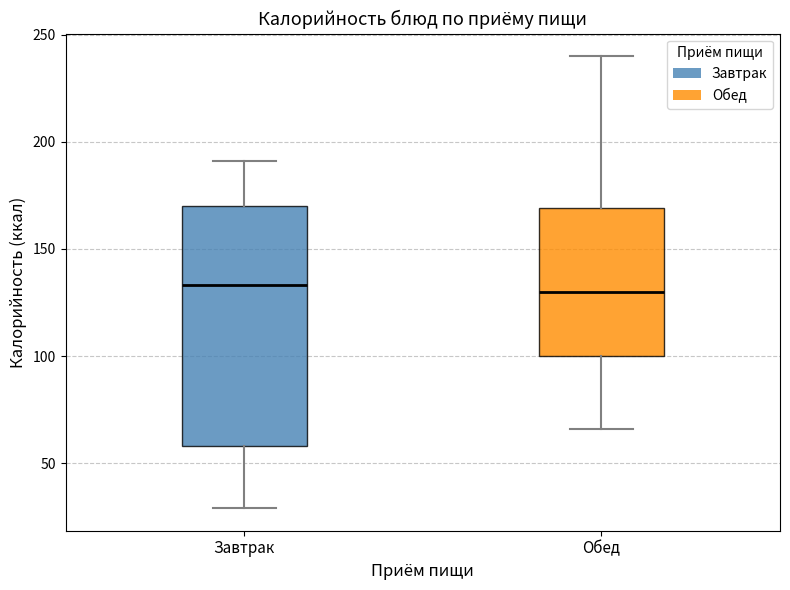

Reading left to right, transcribe this box plot: for each box, give where its median line is, the range the box spans, and where its two whiskers end, as read against the y-axis. The values are not printed on the chart, so give them approximately, as read against the axis.

Завтрак: median 135, box 60 to 170, whiskers 30 to 190
Обед: median 130, box 100 to 170, whiskers 65 to 240